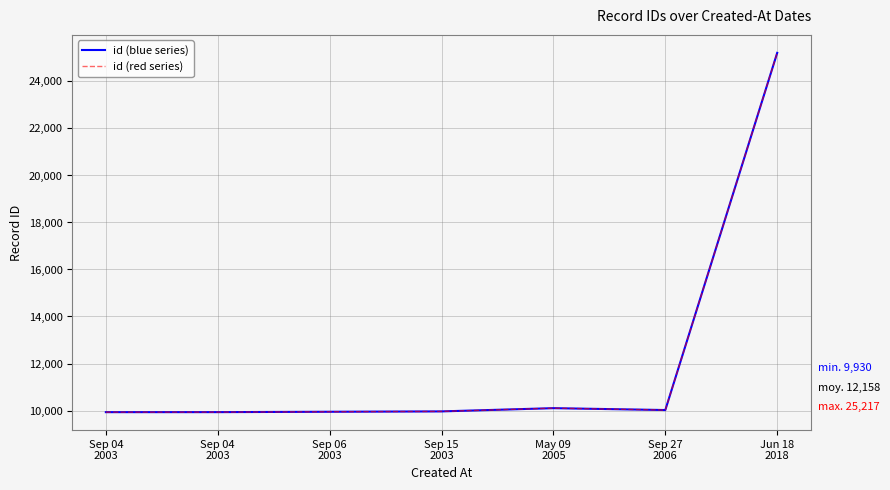

Does the chart display data point markers on the line(s)?

No